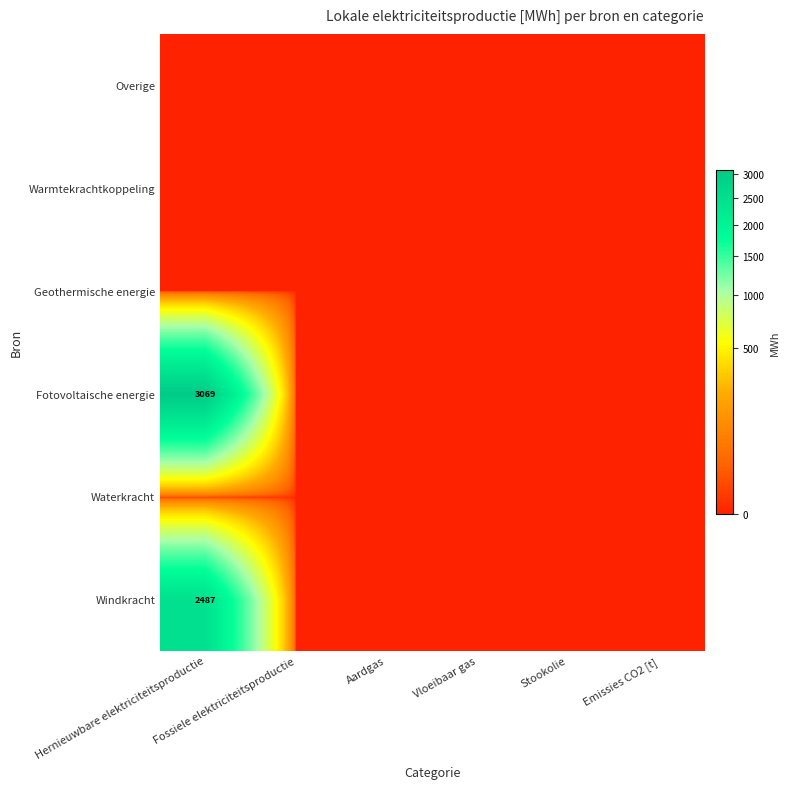

Which category has the highest value in the Overige series?

Hernieuwbare elektriciteitsproductie